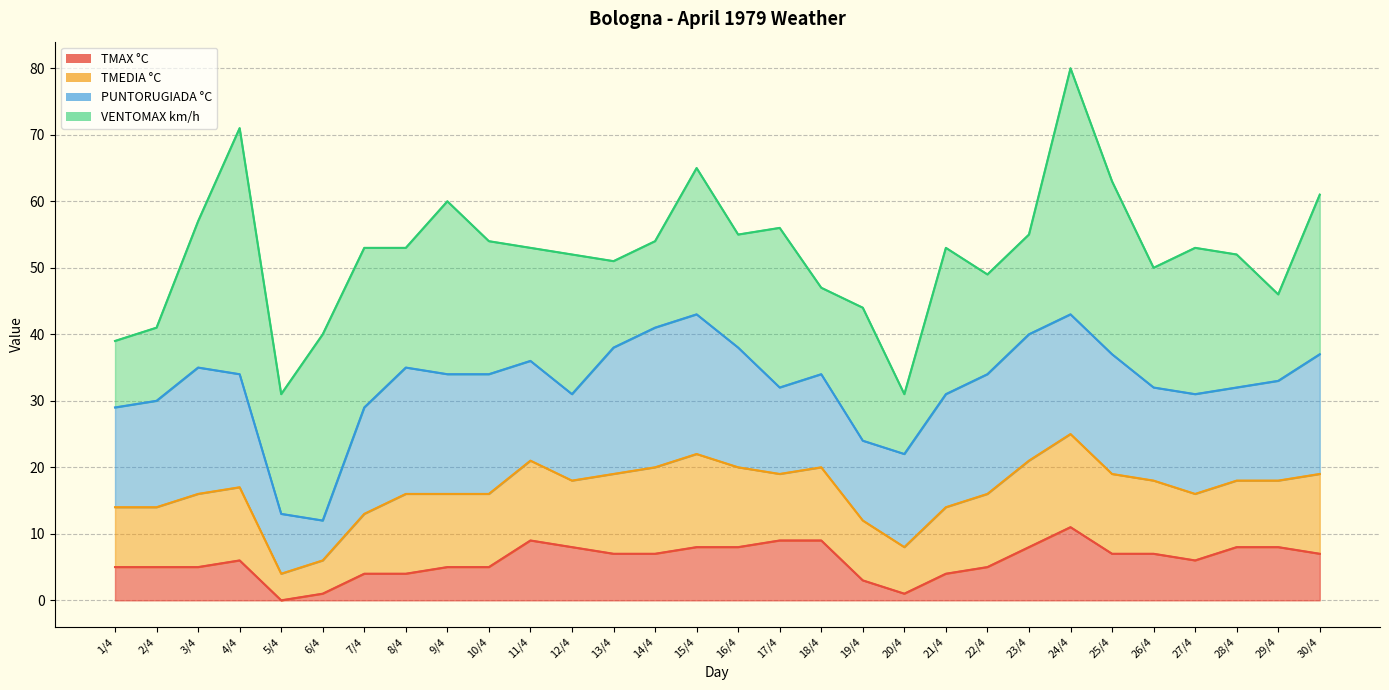

Is it true that TMEDIA °C equals 13 at 14/4?

True